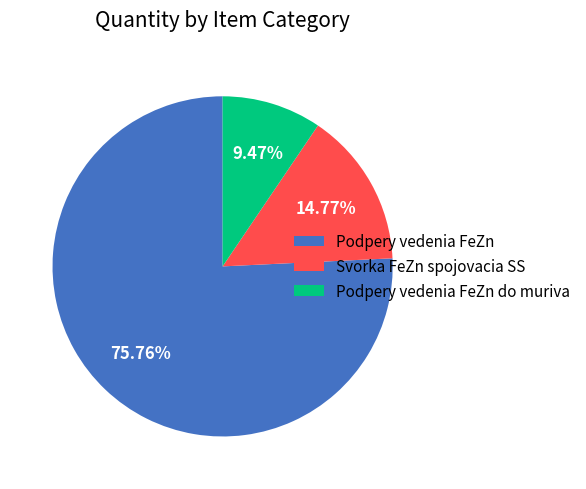

Is Svorka FeZn spojovacia SS the majority of the pie?

No